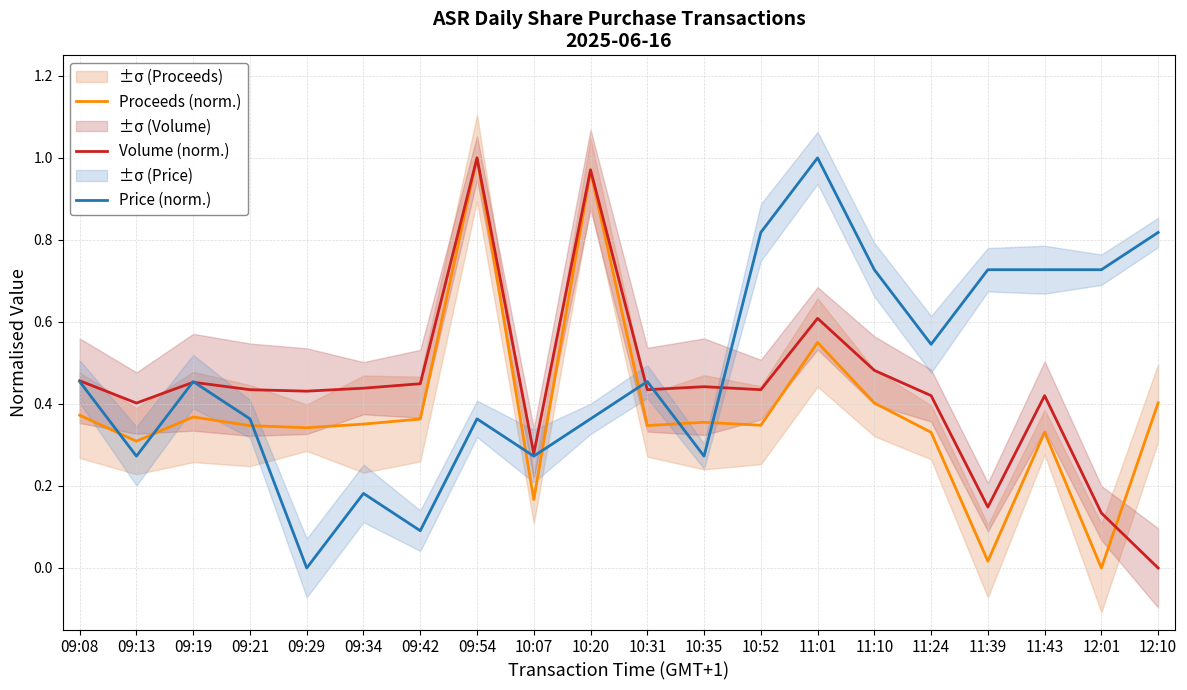

List the series in order of their peak value, lowest first.

Proceeds (norm.), Volume (norm.), Price (norm.)